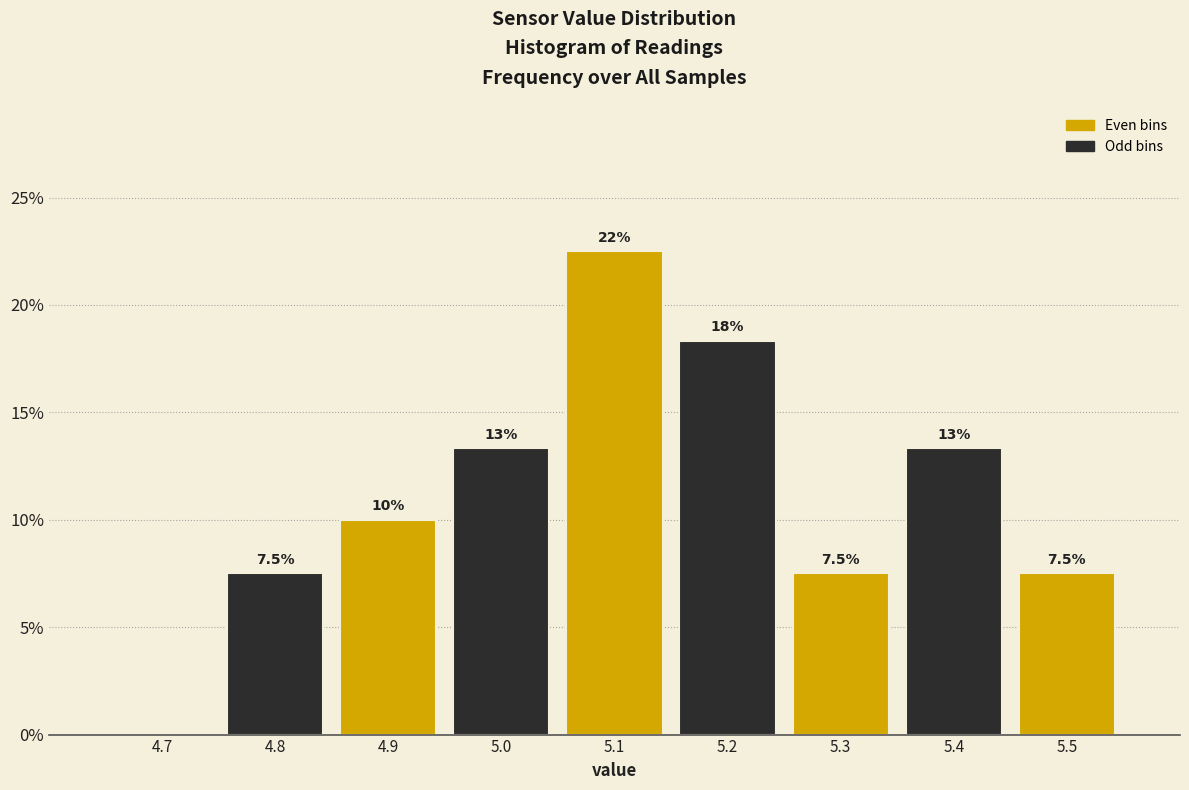

Over which range of the x-axis is the bar tallest?

5.05 to 5.15